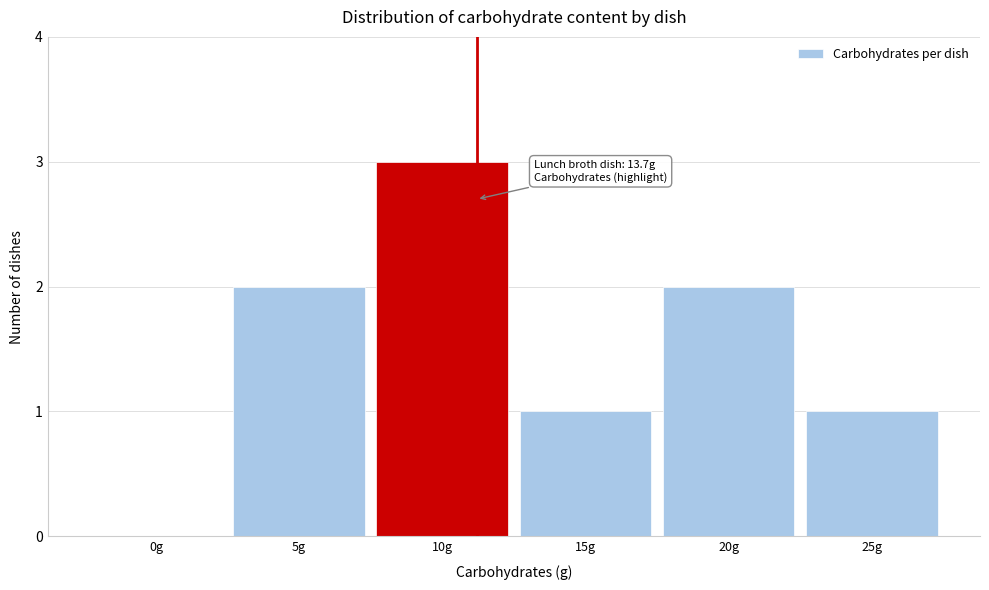

Reading right to left, list all the values displayed in this chart.

25g=1	20g=2	15g=1	10g=3	5g=2	0g=0